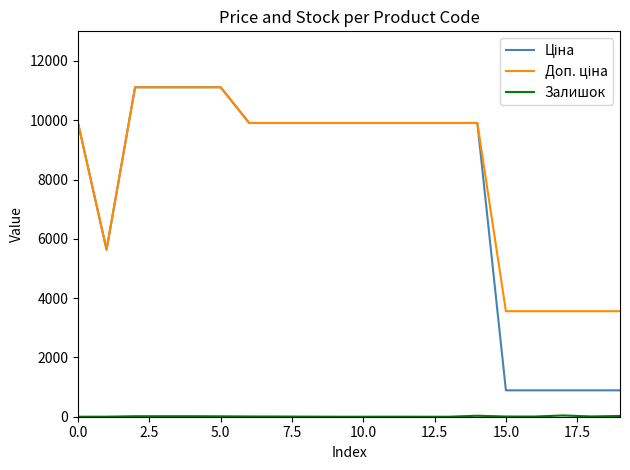

What is the maximum value shown in the chart?

11113.6